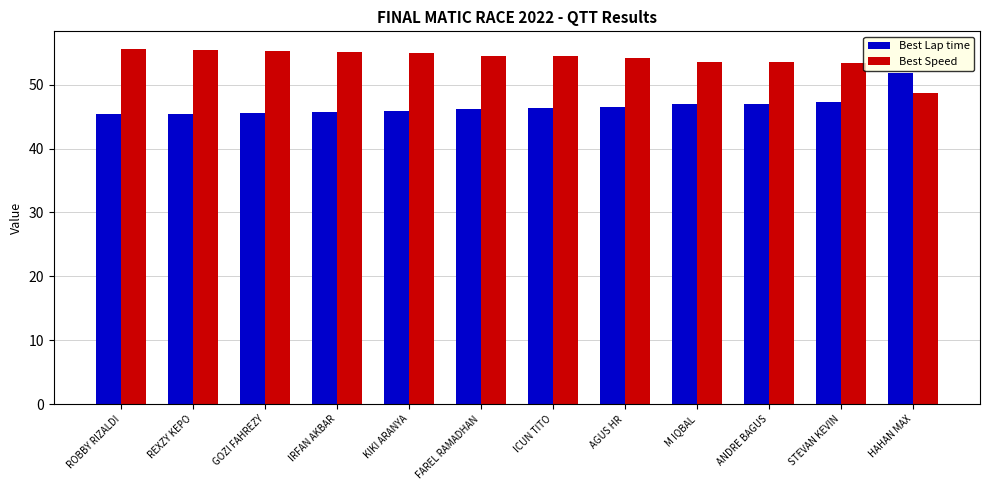

What is the spread (max minus min) of values at KIKI ARANYA?

9.0